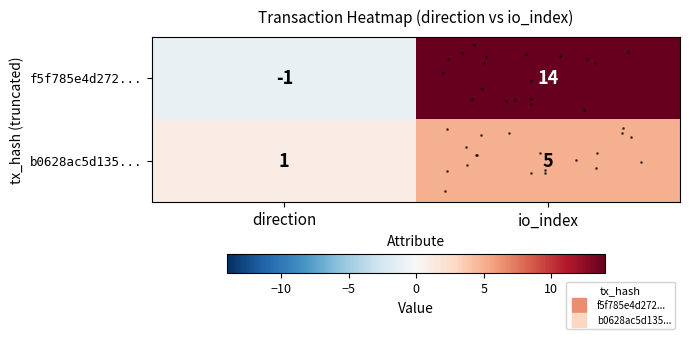

List the series in order of their peak value, highest first.

row_0, row_1